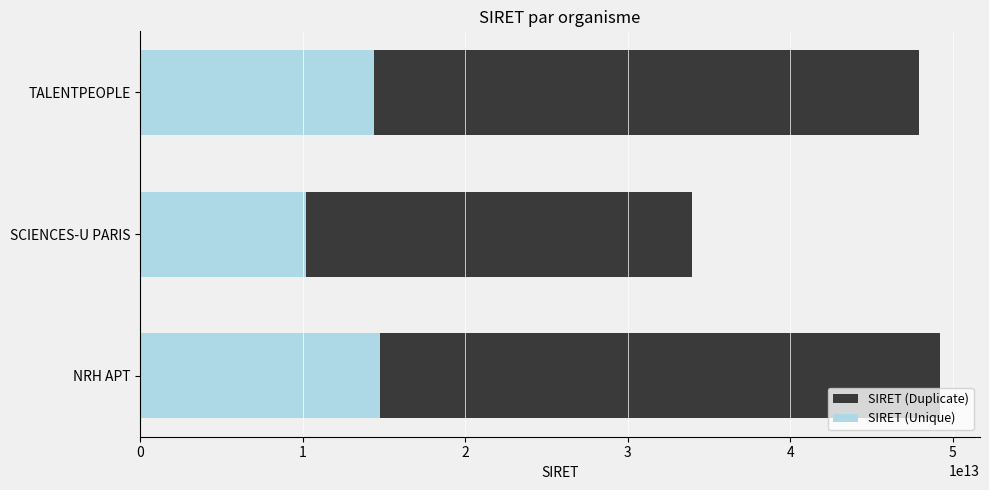

What is the maximum value shown in the chart?

49226137500041.0